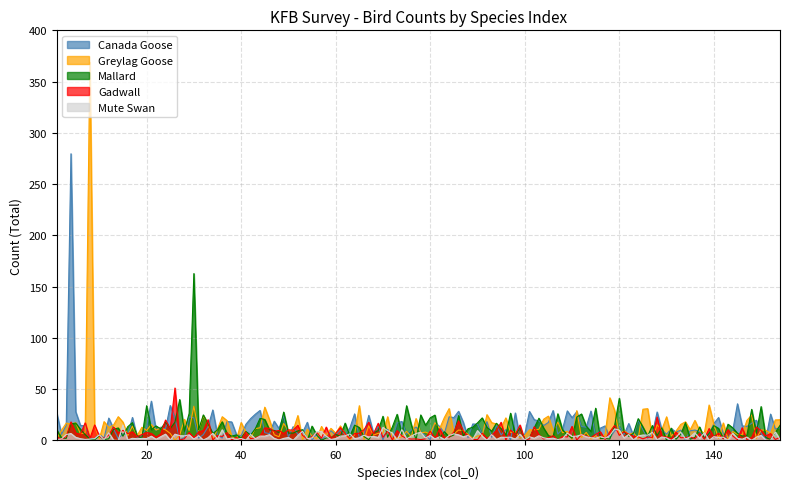

What is the maximum value for Canada Goose?

279.6